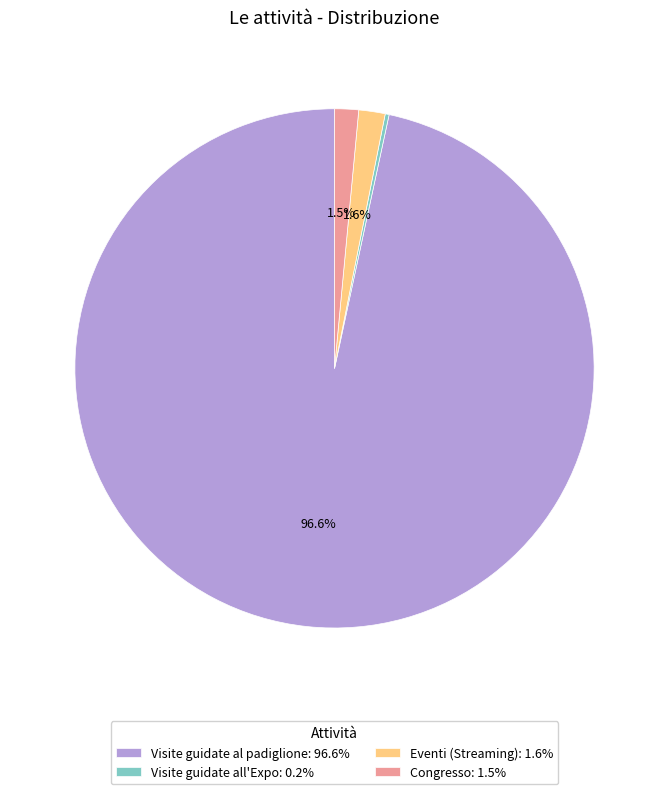

True or false: Visite guidate al padiglione accounts for 97% of the total.

True